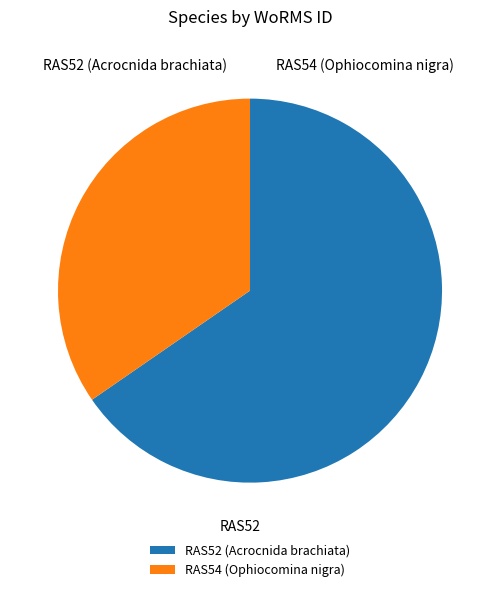

Which slice is the largest?

RAS52 (Acrocnida brachiata)